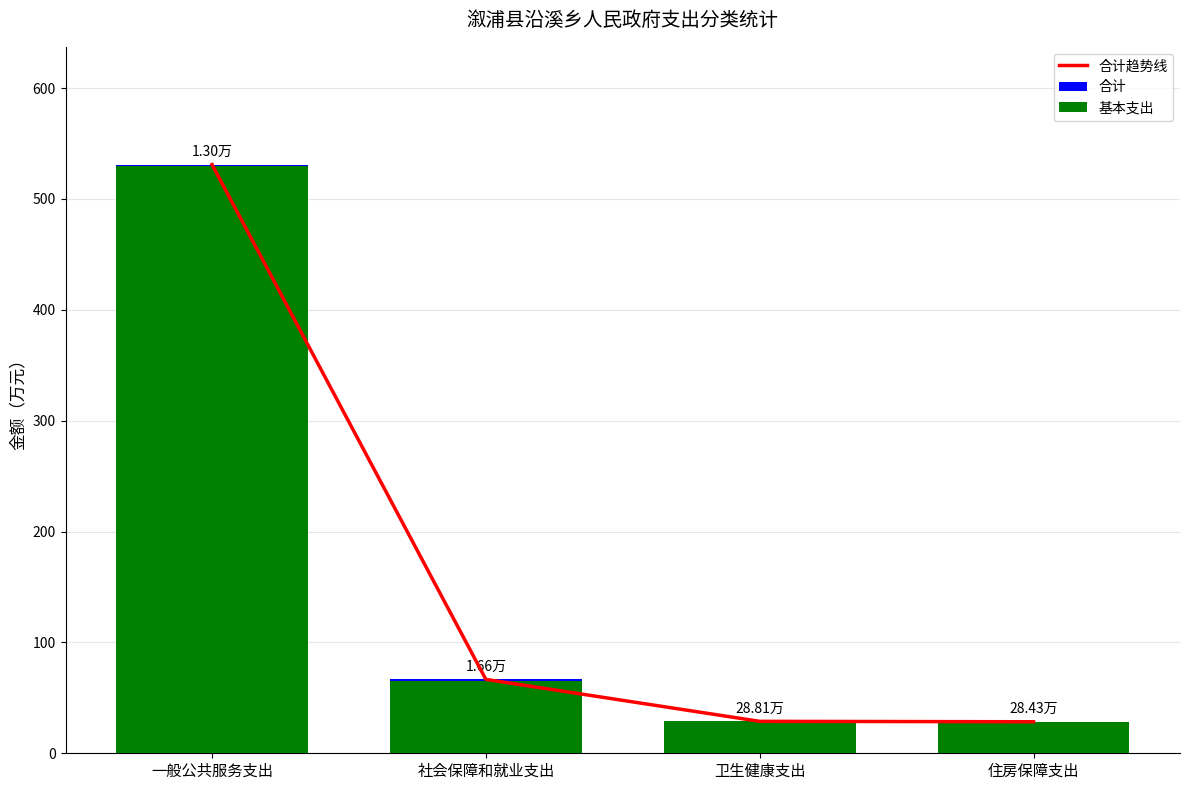

What is the difference between the maximum and second lowest values in the 合计 series?

502.2